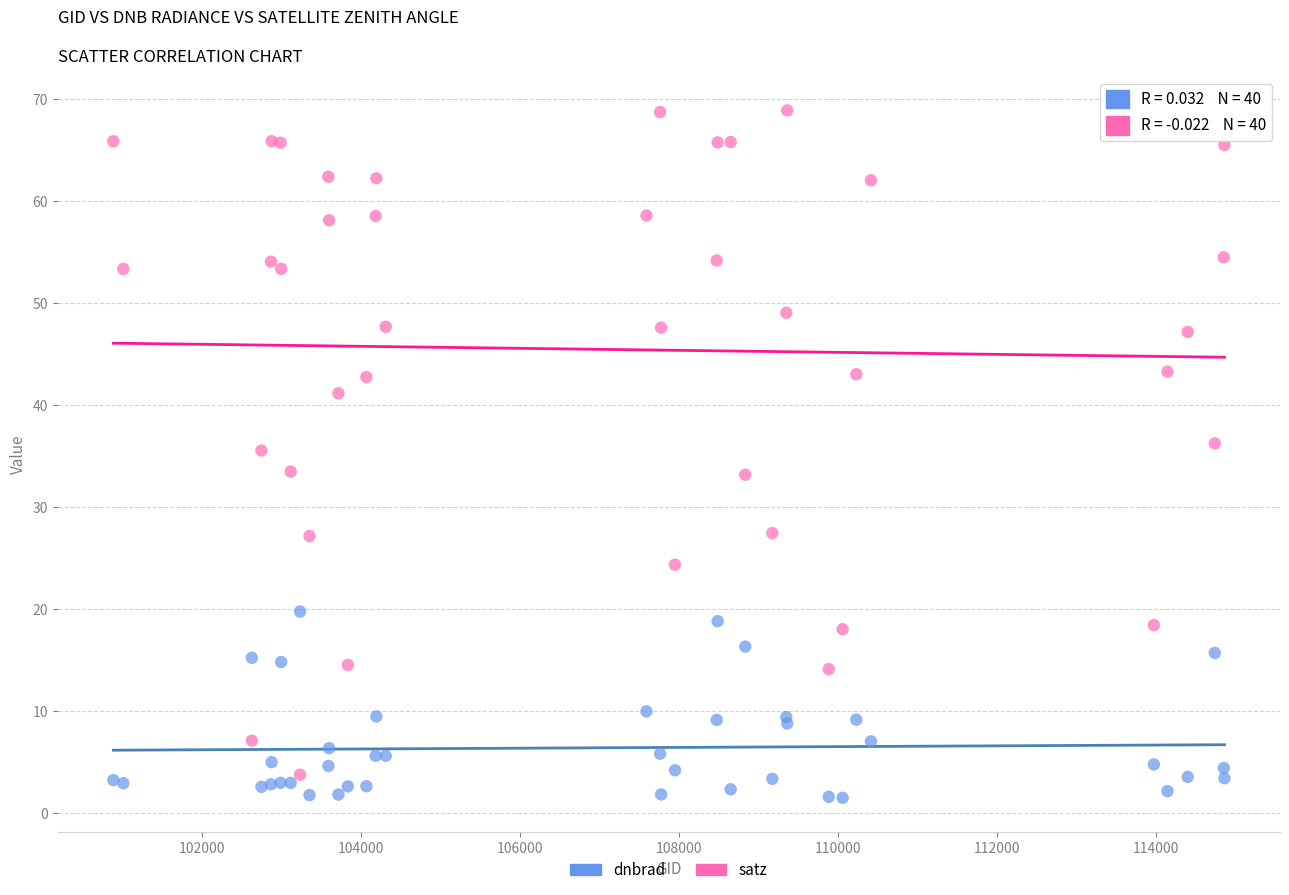

Which series contains the highest Y value?

satz